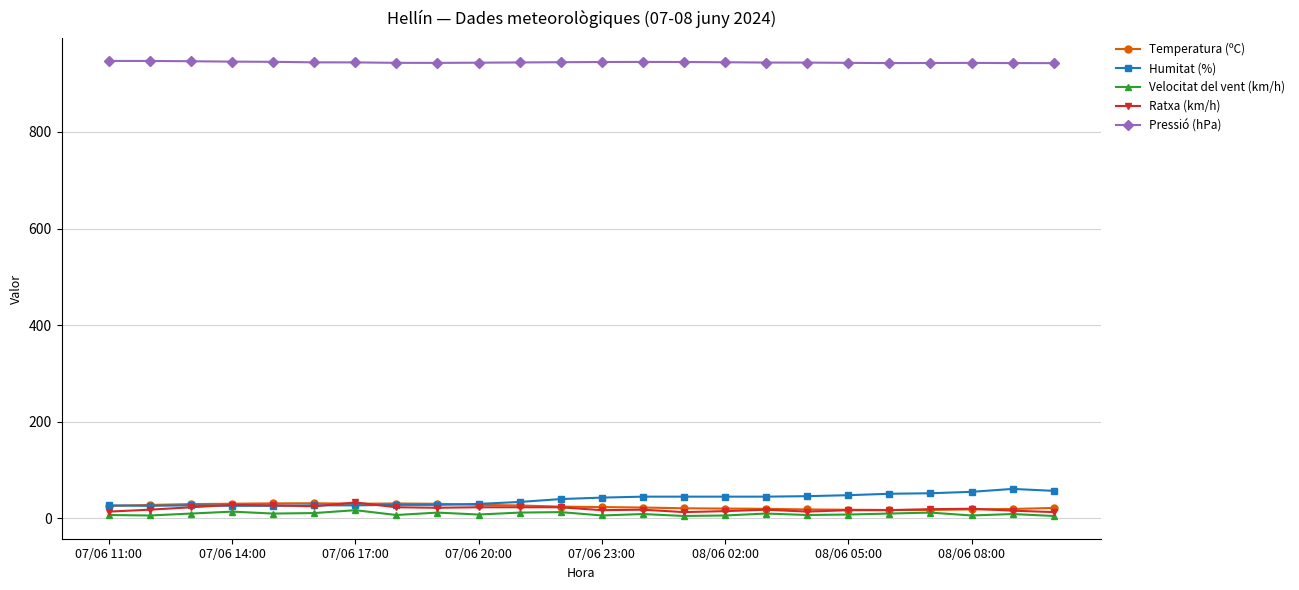

True or false: Temperatura (ºC) has more than 1 points higher than both neighbors.

True